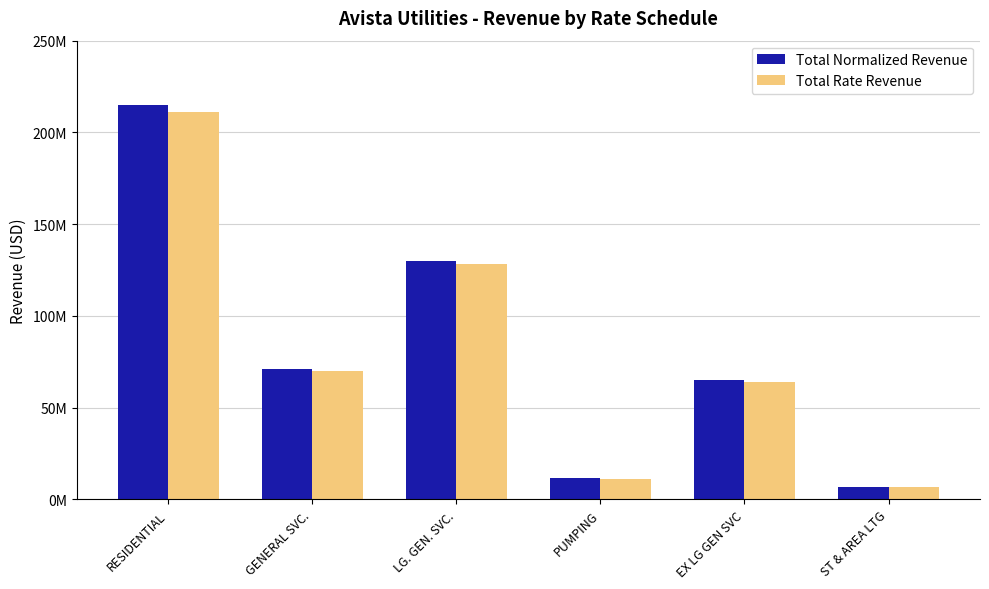

What are all the series names shown in the legend?

Total Normalized Revenue, Total Rate Revenue